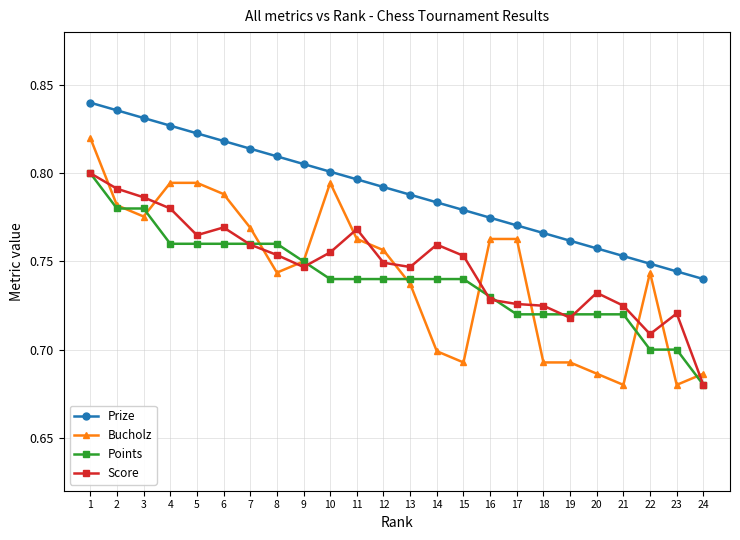

Is it true that Score equals 0.7 at 13?

True